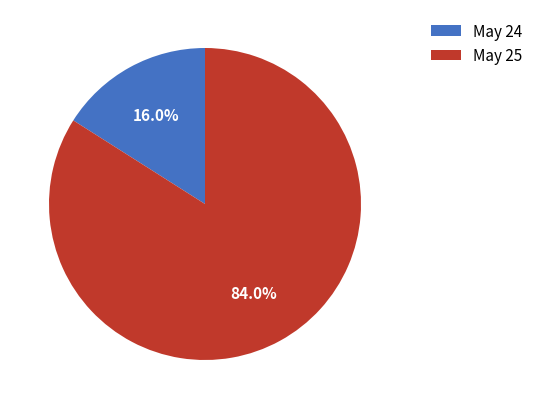

Rank the categories by value from highest to lowest.

May 25, May 24